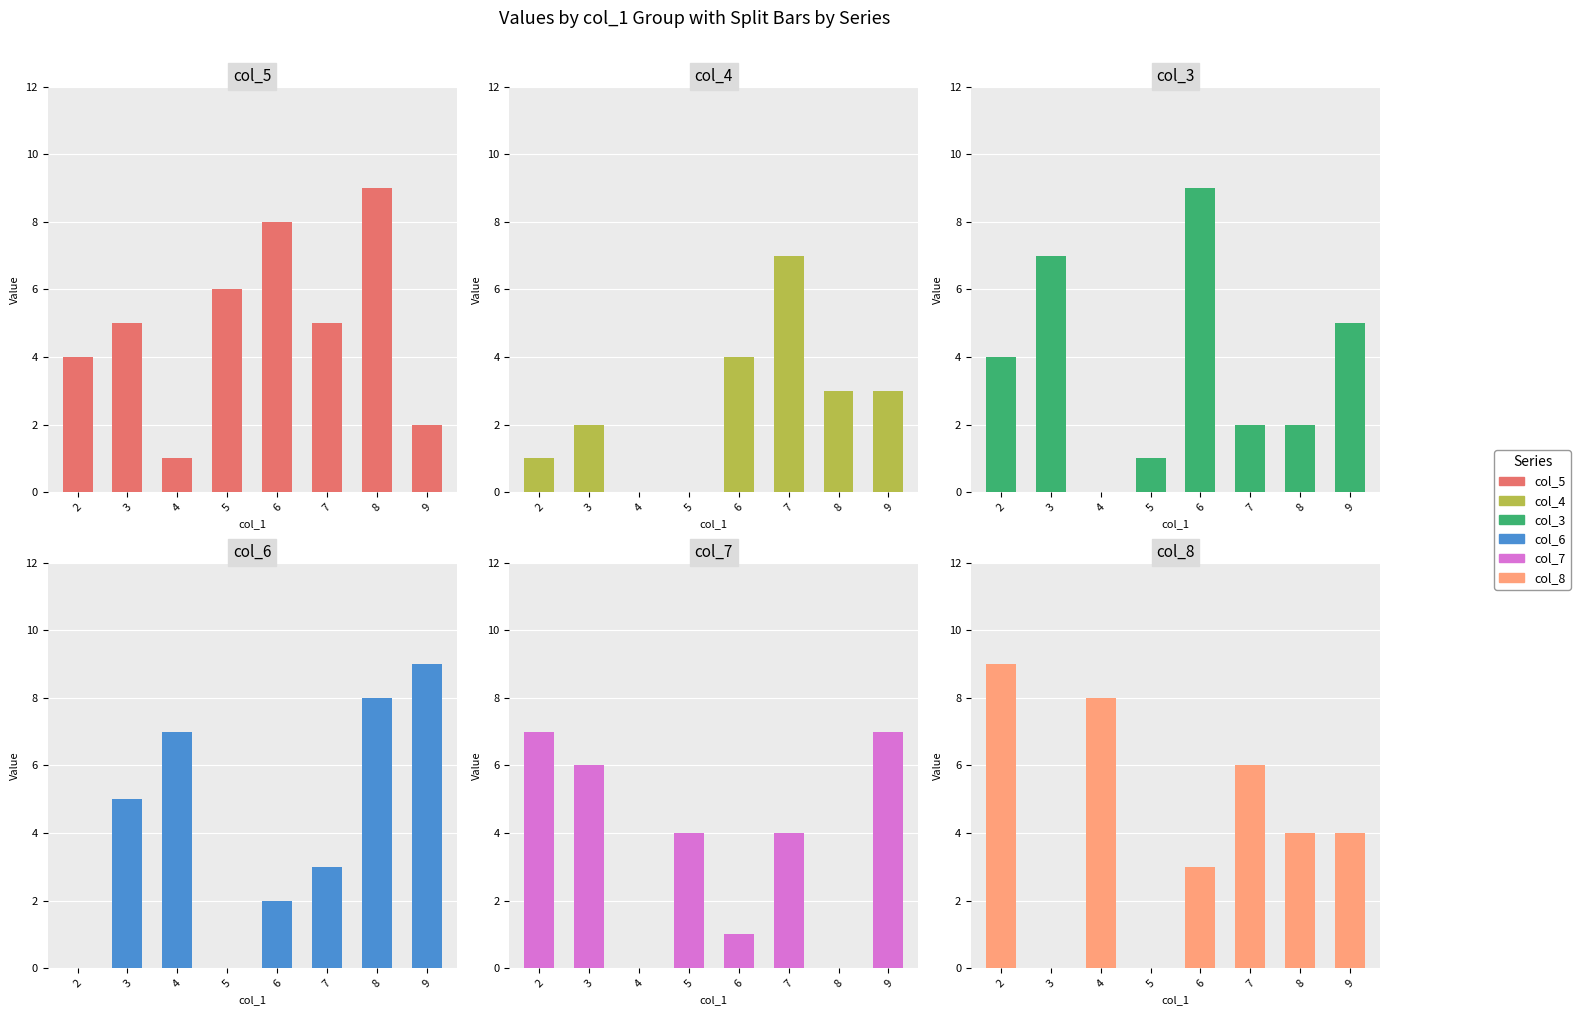

What is the greatest value displayed?

9